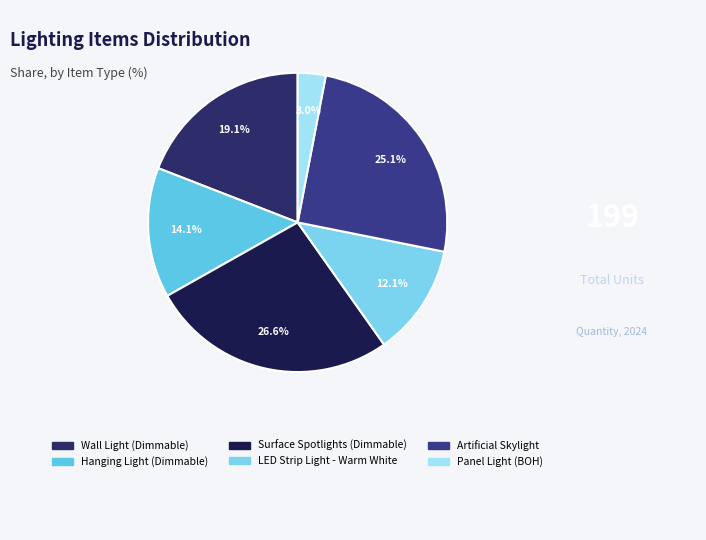

Which slice is the smallest?

Panel Light (BOH)